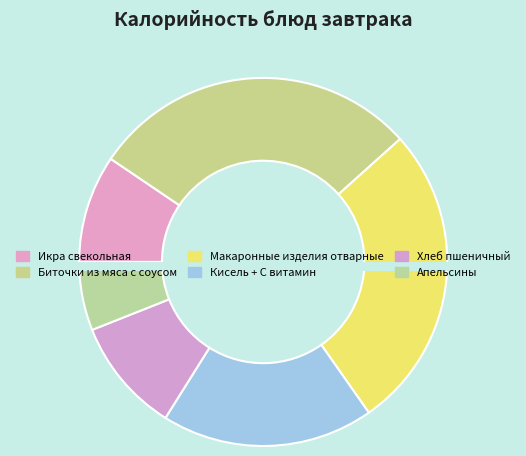

To the nearest percent, what portion does Кисель + С витамин represent?

19%